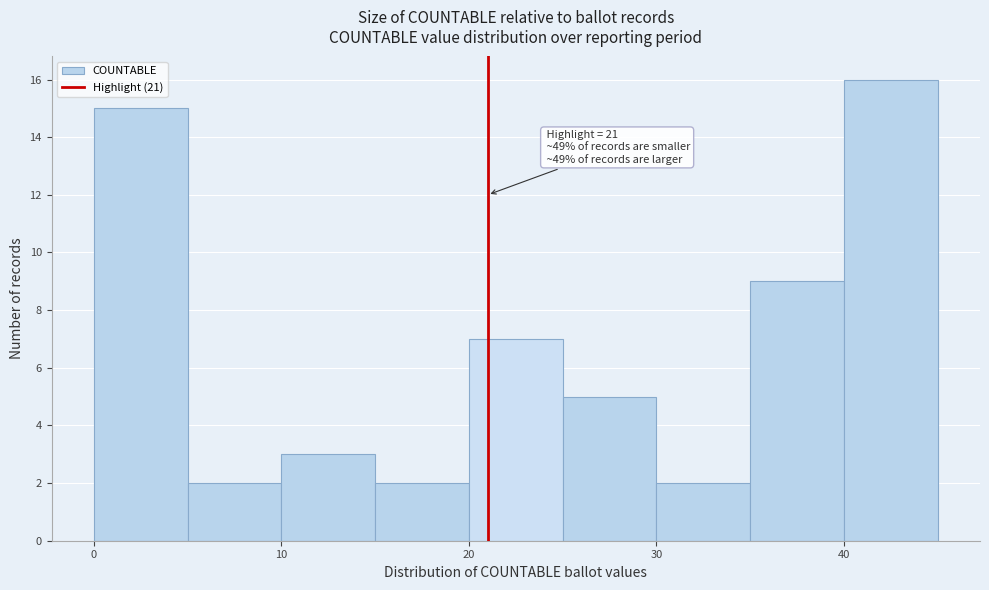

Which range on the x-axis has the tallest bar?

40 to 45